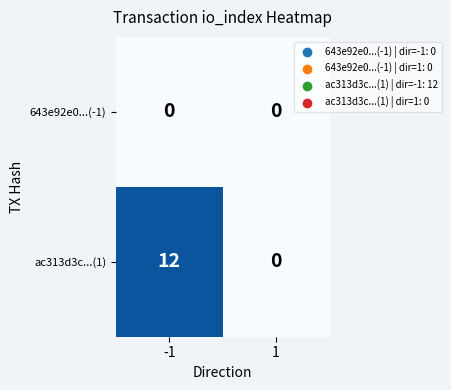

What is the average value of the ac313d3c...(1) series?

6